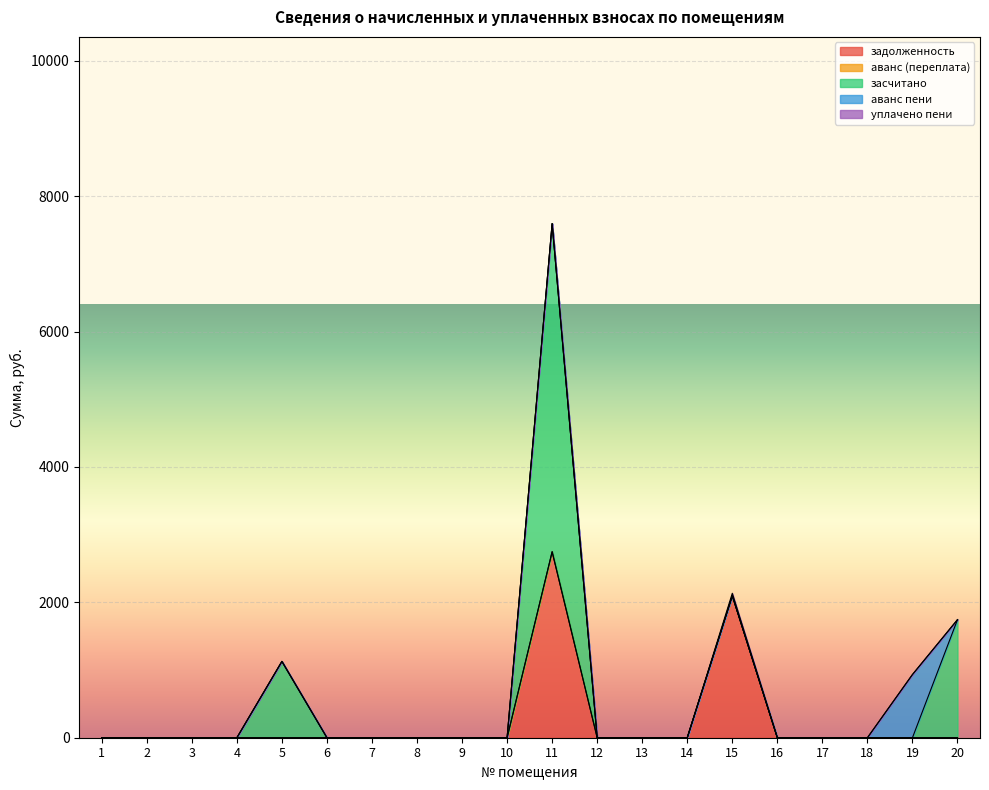

Reading left to right, transcribe all the data shown in this chart.

задолженность: 1=0.0	2=0.0	3=0.0	4=0.0	5=0.0	6=0.0	7=0.0	8=0.0	9=0.0	10=0.0	11=2747.9	12=0.0	13=0.0	14=0.0	15=2099.0	16=0.0	17=0.0	18=0.0	19=0.0	20=0.0
аванс (переплата): 1=0.0	2=0.0	3=0.0	4=0.0	5=0.0	6=0.0	7=0.0	8=0.0	9=0.0	10=0.0	11=0.0	12=0.0	13=0.0	14=0.0	15=0.0	16=0.0	17=0.0	18=0.0	19=0.0	20=0.0
засчитано: 1=0.0	2=0.0	3=0.0	4=0.0	5=1127.5	6=0.0	7=0.0	8=0.0	9=0.0	10=0.0	11=4846.9	12=0.0	13=0.0	14=0.0	15=0.0	16=0.0	17=0.0	18=0.0	19=0.0	20=1744.3
аванс пени: 1=0.0	2=0.0	3=0.0	4=0.0	5=0.0	6=0.0	7=0.0	8=0.0	9=0.0	10=0.0	11=0.0	12=0.0	13=0.0	14=0.0	15=0.0	16=0.0	17=0.0	18=0.0	19=933.6	20=0.0
уплачено пени: 1=0.0	2=0.0	3=0.0	4=0.0	5=0.0	6=0.0	7=0.0	8=0.0	9=0.0	10=0.0	11=0.0	12=0.0	13=0.0	14=0.0	15=34.9	16=0.0	17=0.0	18=0.0	19=0.0	20=0.0